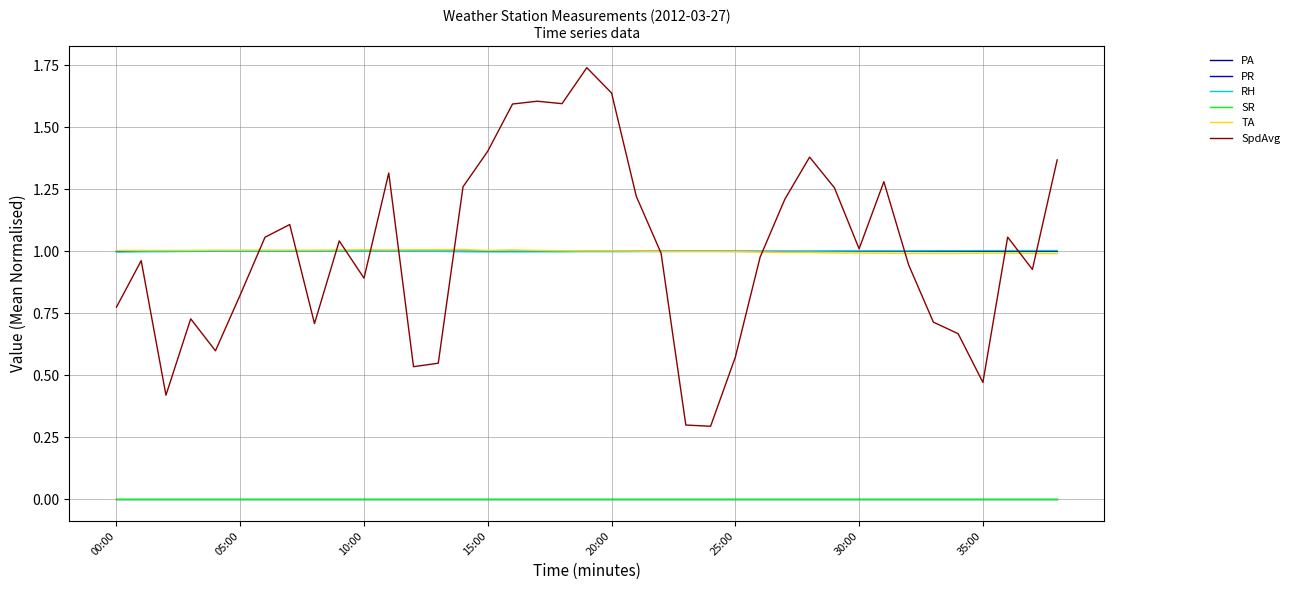

Which label corresponds to the largest value in the chart?

19